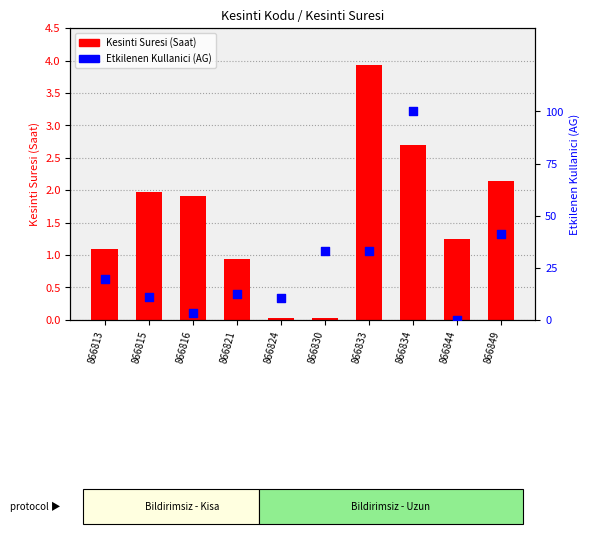

Which series contains the highest Y value?

Etkilenen Kullanici (AG)